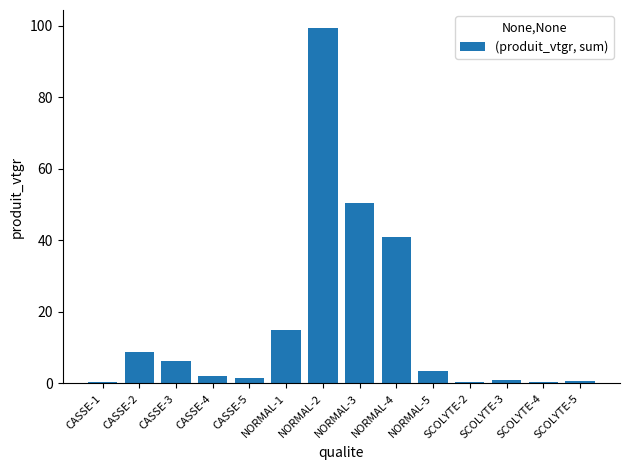

What is the sum of the values at CASSE-5 and SCOLYTE-5?

2.0